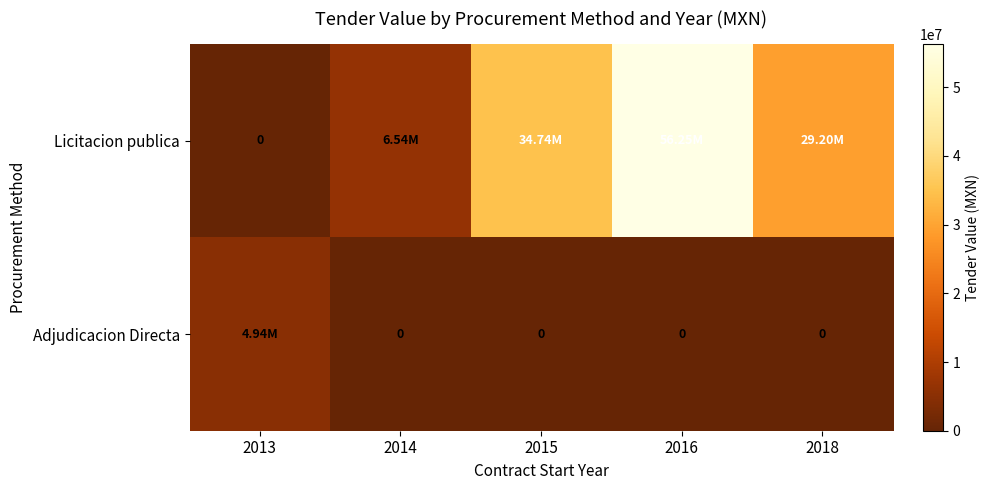

Which label corresponds to the largest value in the chart?

2016